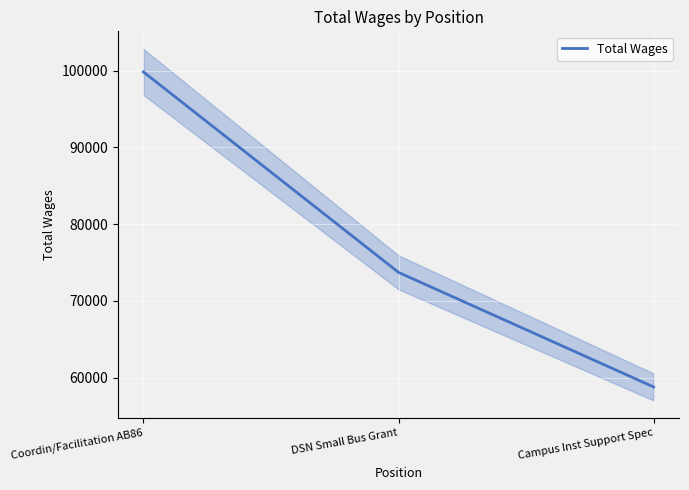

Rank the categories by value from highest to lowest.

Coordin/Facilitation AB86, DSN Small Bus Grant, Campus Inst Support Spec